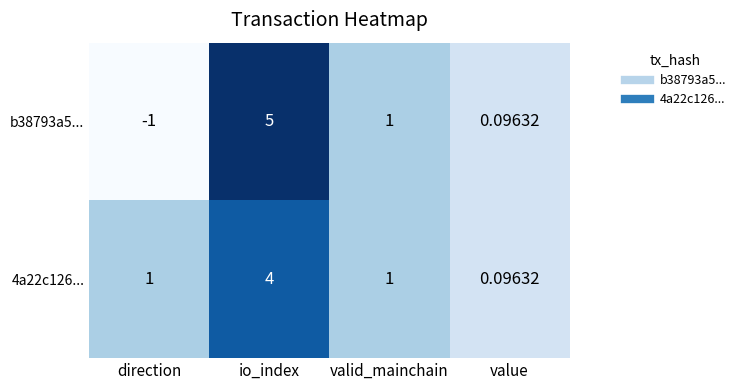

At which category does the chart reach its peak across all series?

io_index